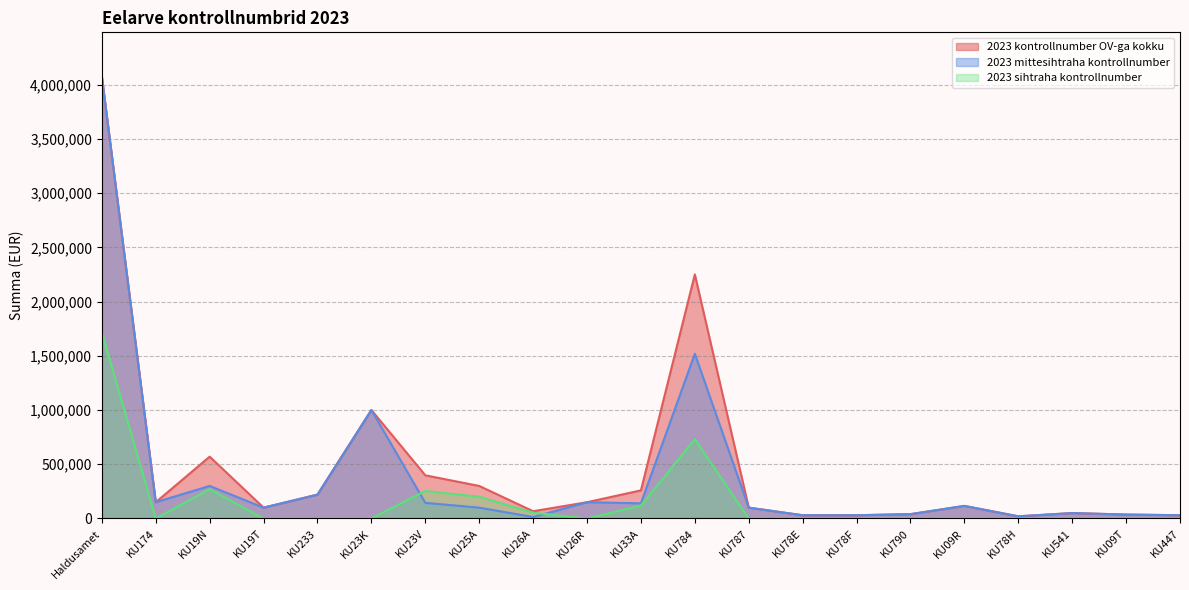

What is the spread (max minus min) of values at Haldusamet?

2357373